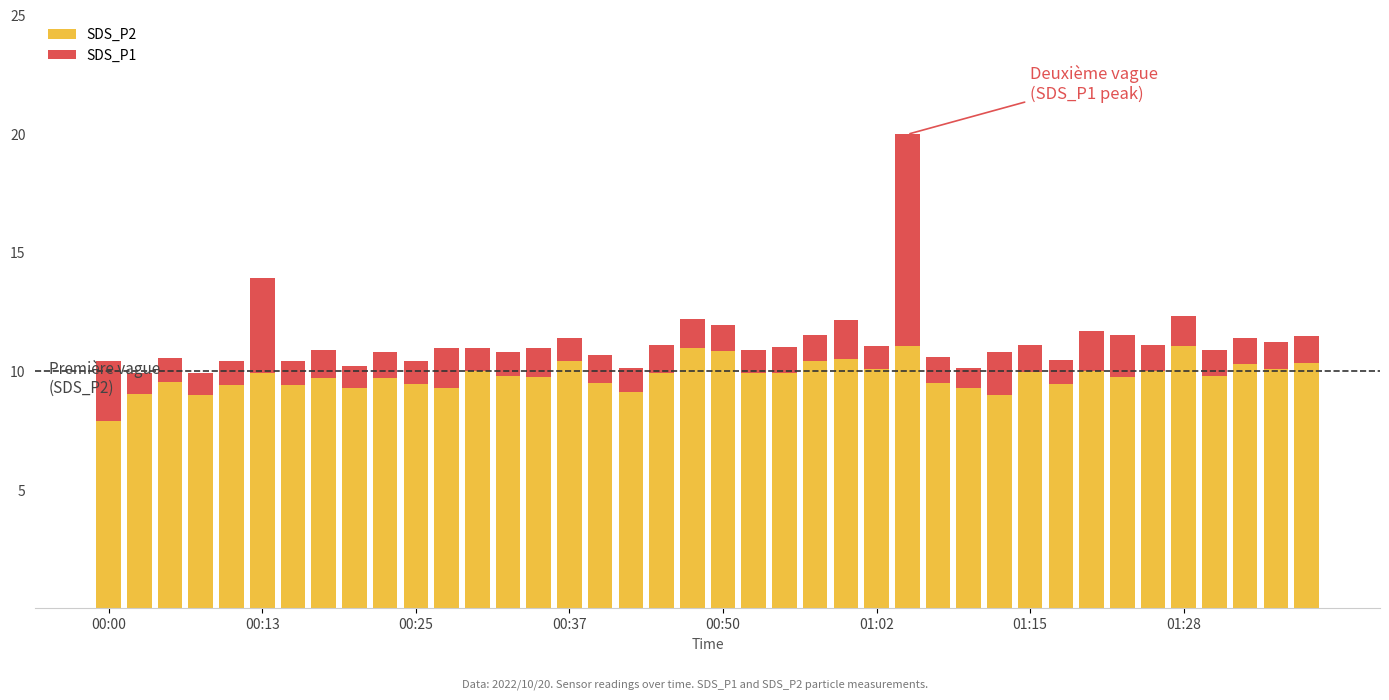

What is the average value of the SDS_P2 series?

9.8